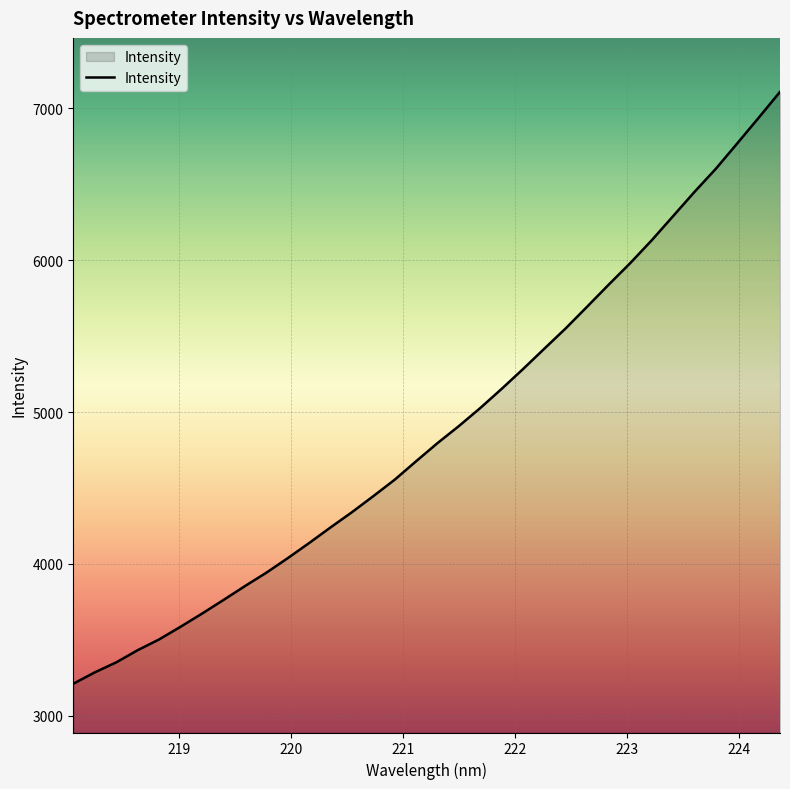

What is the average value?

4882.2